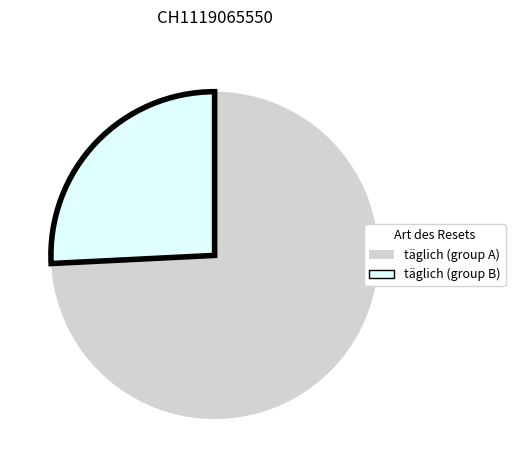

Is there a majority slice in this chart?

Yes